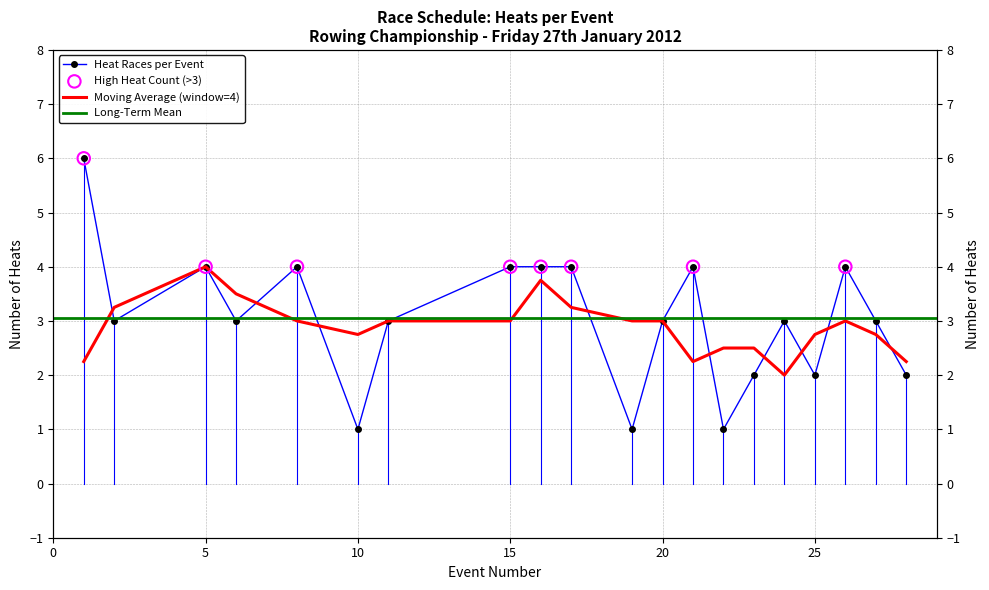

Between Event 24 and Event 16, which is larger?

Event 16